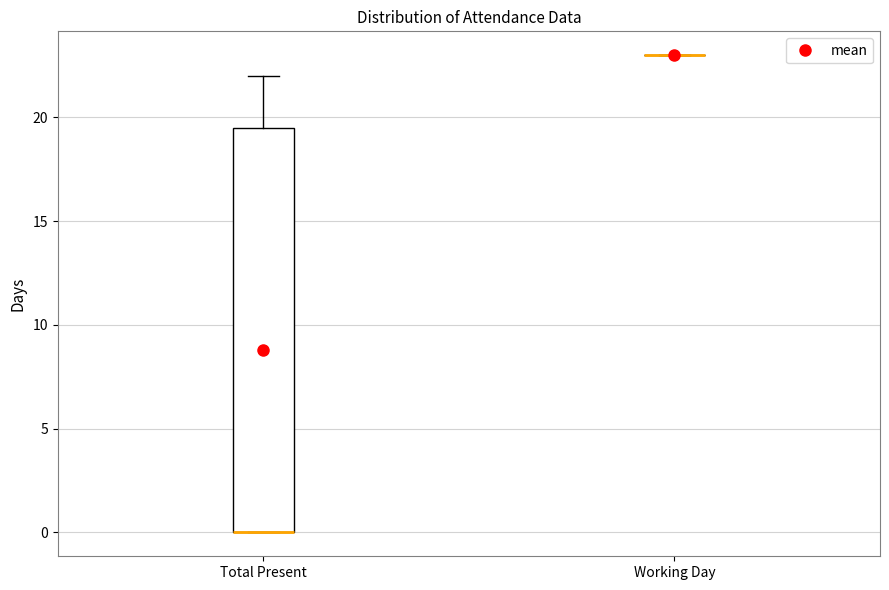

Which box is the tallest, from its lower edge to its upper edge?

Total Present